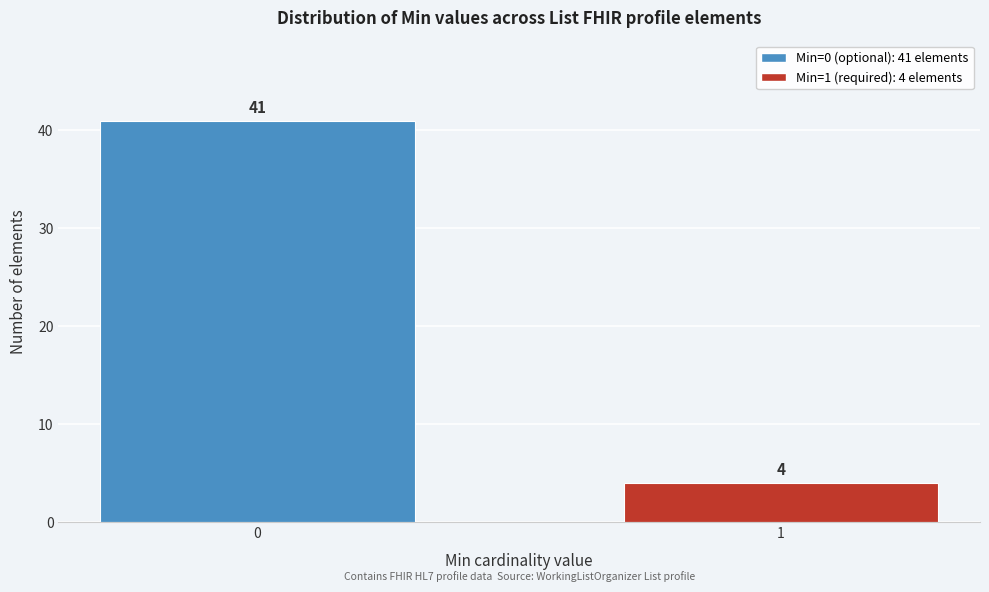

Reading left to right, extract all data points from this chart.

0=41	1=4